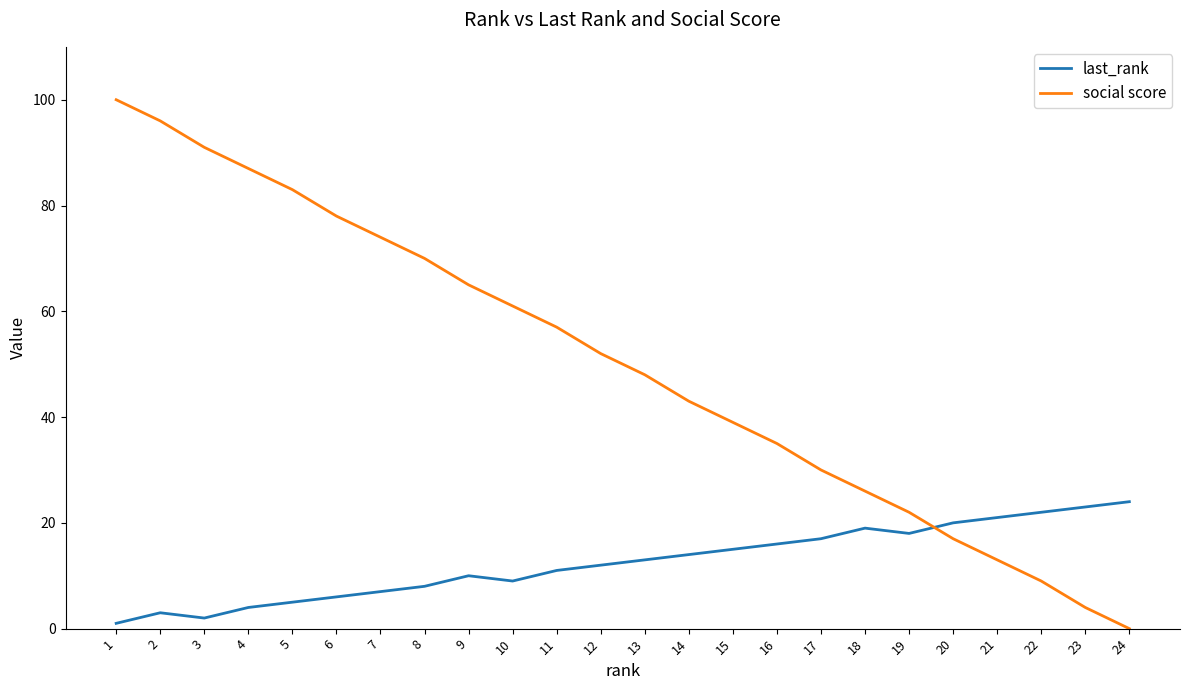

Is it true that last_rank equals 24 at 19?

False